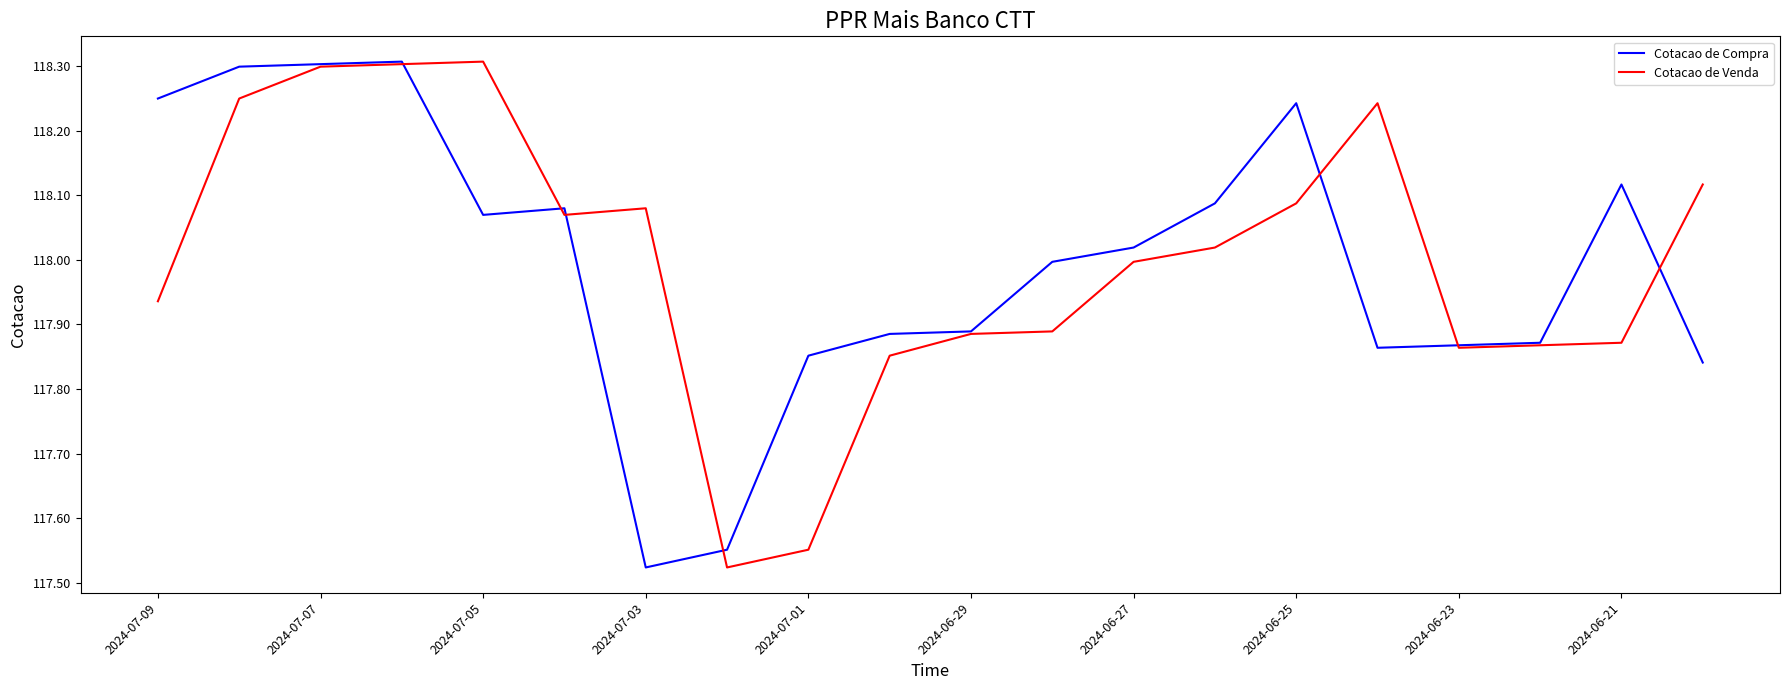

What is the maximum value for Cotacao de Compra?

118.3